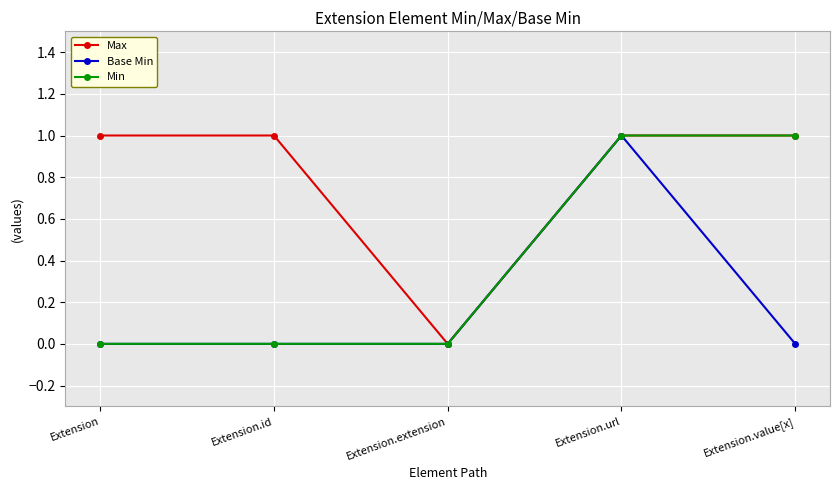

Rank the series by their average value, from lowest to highest.

Base Min, Min, Max